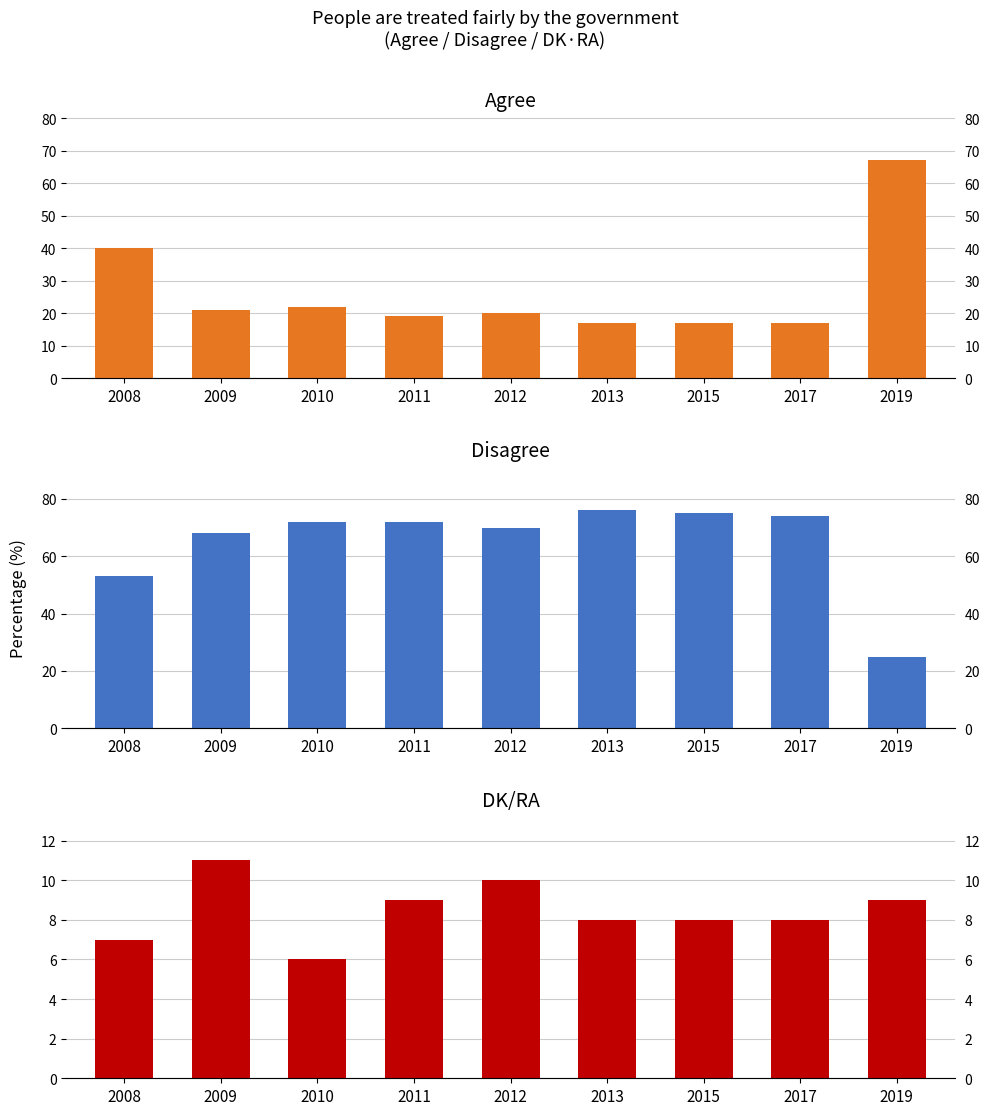

Are the bars grouped side by side (vs. stacked)?

Yes